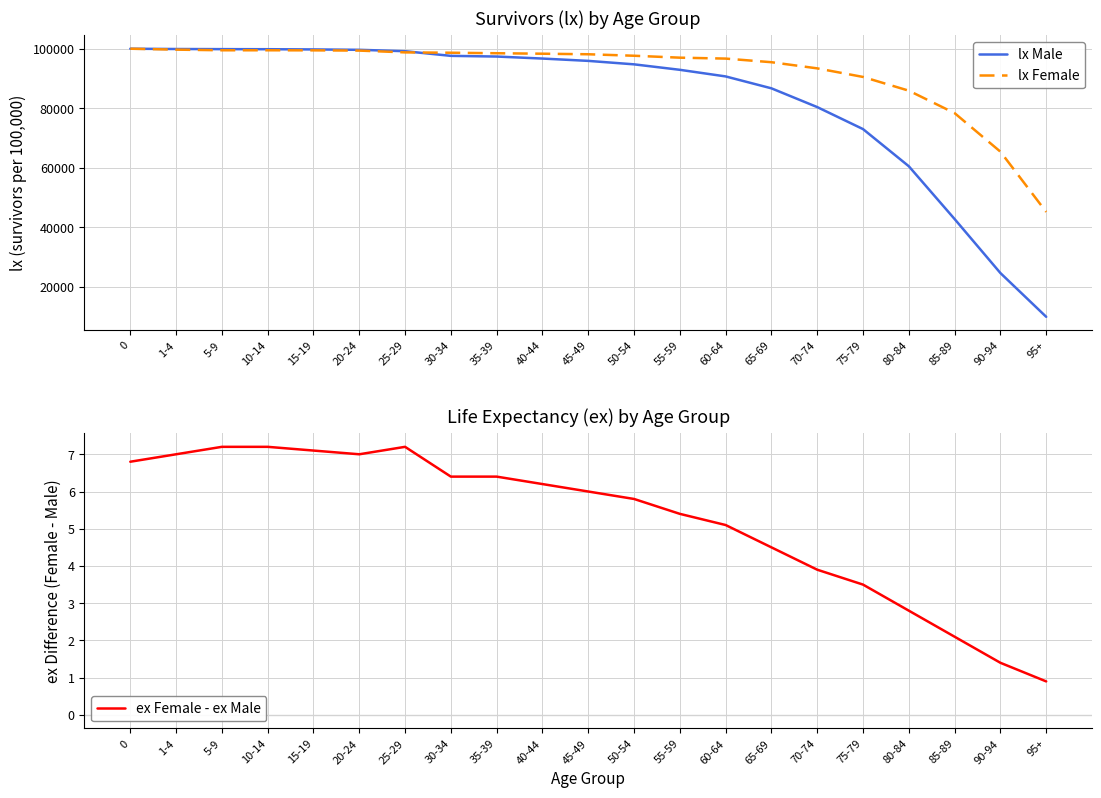

Reading left to right, what are all the values shown in this chart?

lx Male: 0=100000.0	1-4=99904.0	5-9=99863.0	10-14=99836.0	15-19=99766.0	20-24=99636.0	25-29=99167.0	30-34=97601.0	35-39=97372.0	40-44=96693.0	45-49=95913.0	50-54=94749.0	55-59=92910.0	60-64=90685.0	65-69=86682.0	70-74=80375.0	75-79=72972.0	80-84=60480.0	85-89=42725.0	90-94=24569.0	95+=9850.0
lx Female: 0=100000.0	1-4=99694.0	5-9=99478.0	10-14=99478.0	15-19=99453.0	20-24=99372.0	25-29=98769.0	30-34=98655.0	35-39=98482.0	40-44=98324.0	45-49=98139.0	50-54=97640.0	55-59=96993.0	60-64=96682.0	65-69=95466.0	70-74=93396.0	75-79=90512.0	80-84=85892.0	85-89=78346.0	90-94=65380.0	95+=45122.0
ex Female - ex Male: 0=6.8	1-4=7.0	5-9=7.2	10-14=7.2	15-19=7.1	20-24=7.0	25-29=7.2	30-34=6.4	35-39=6.4	40-44=6.2	45-49=6.0	50-54=5.8	55-59=5.4	60-64=5.1	65-69=4.5	70-74=3.9	75-79=3.5	80-84=2.8	85-89=2.1	90-94=1.4	95+=0.9